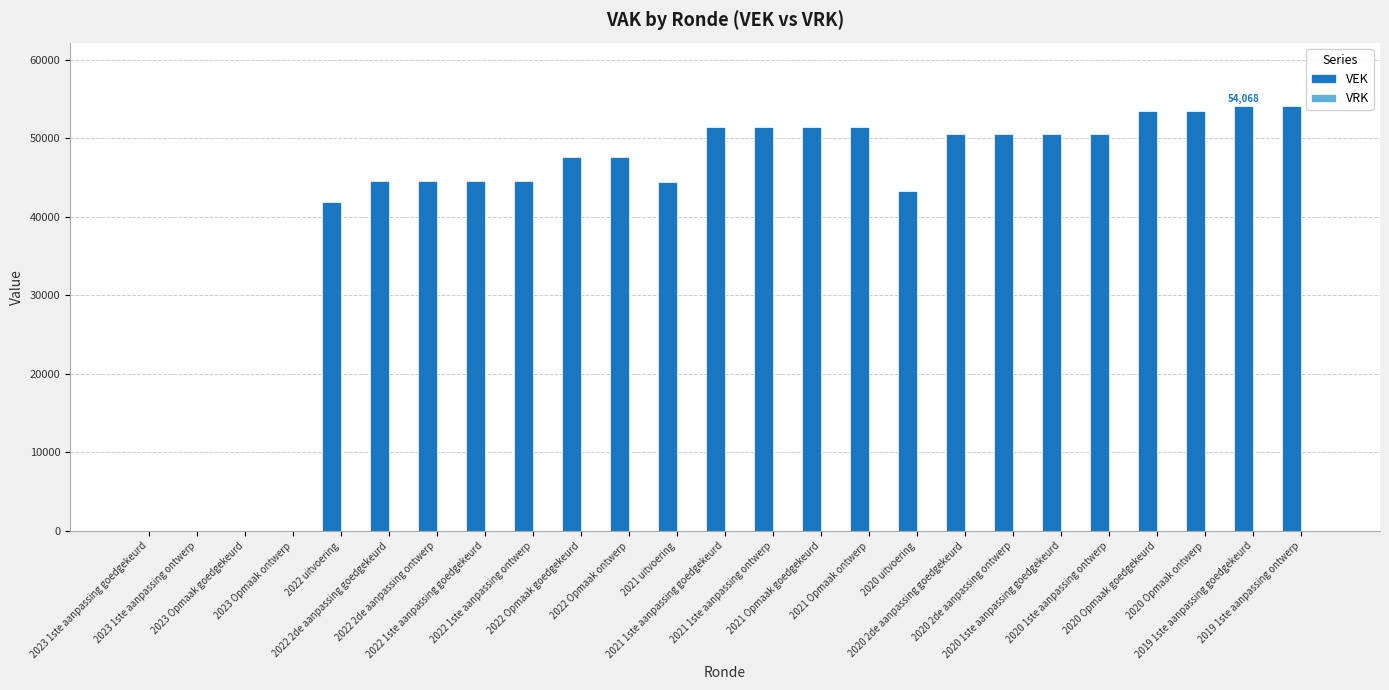

What is the maximum value shown in the chart?

54068